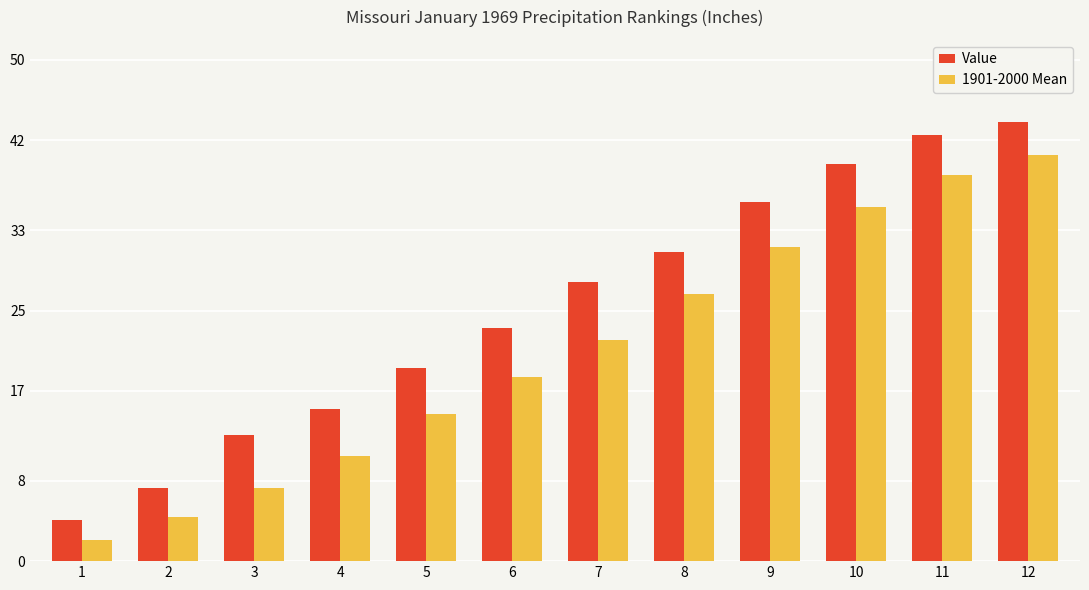

What is the difference between the maximum and minimum values in the Value series?

39.7